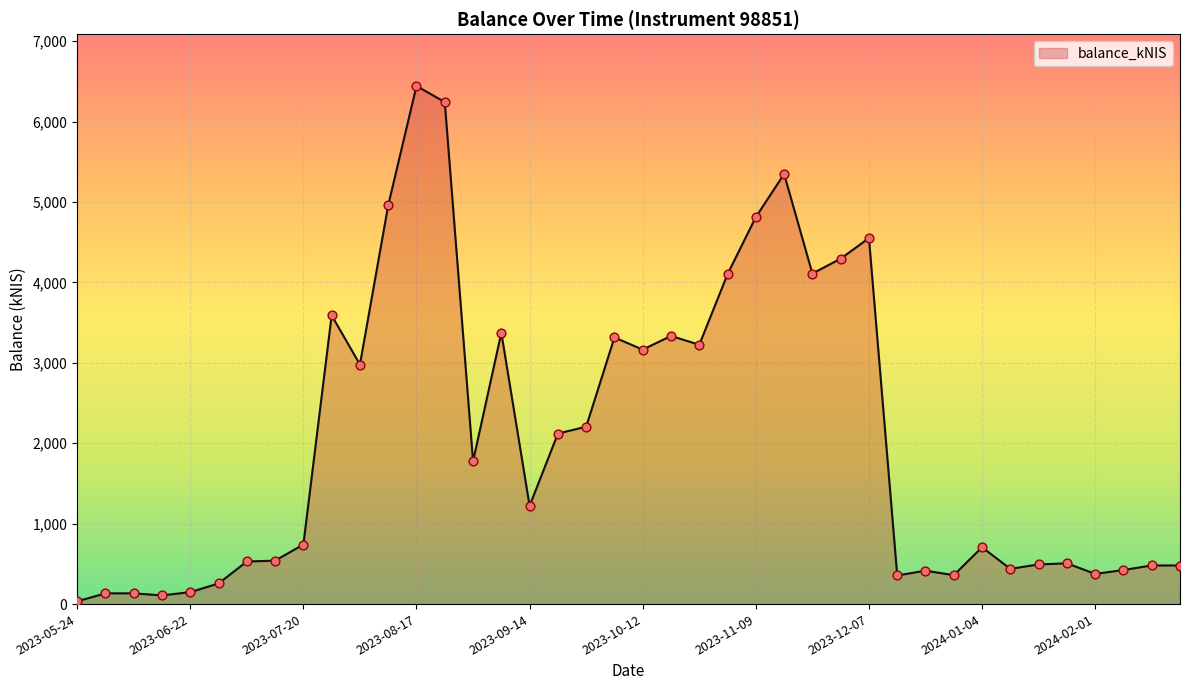

What is the difference between the maximum and minimum values?

6409.9